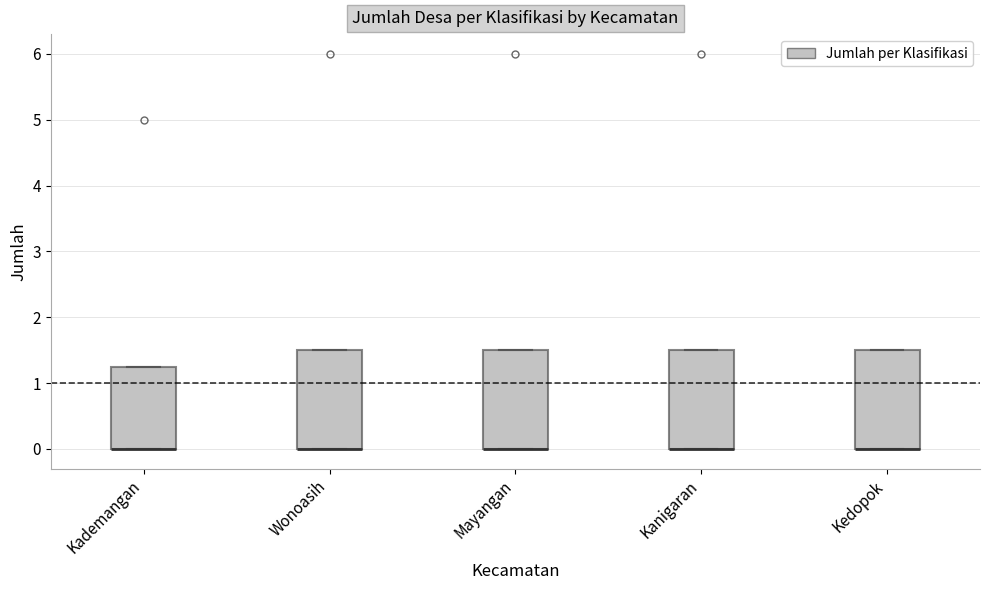

Where is the lower edge of the box for Mayangan on the y-axis? The values are not printed on the chart, so give them approximately, as read against the axis.

0.0